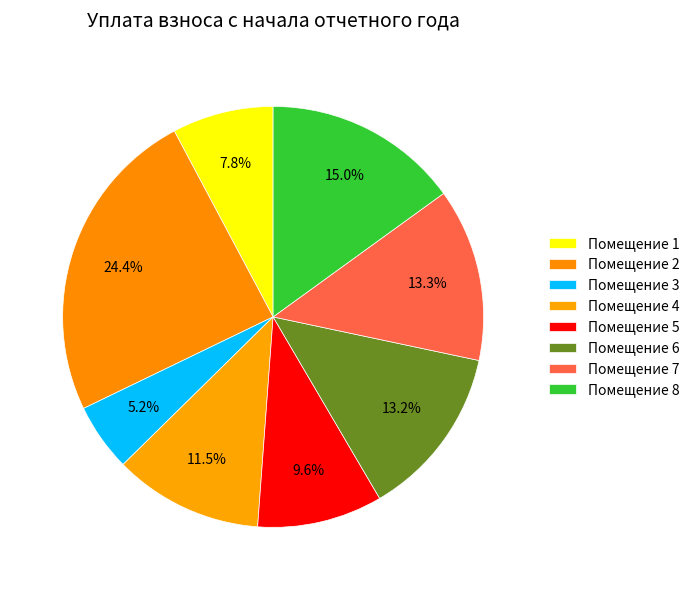

Rank the categories by value from highest to lowest.

2, 8, 7, 6, 4, 5, 1, 3